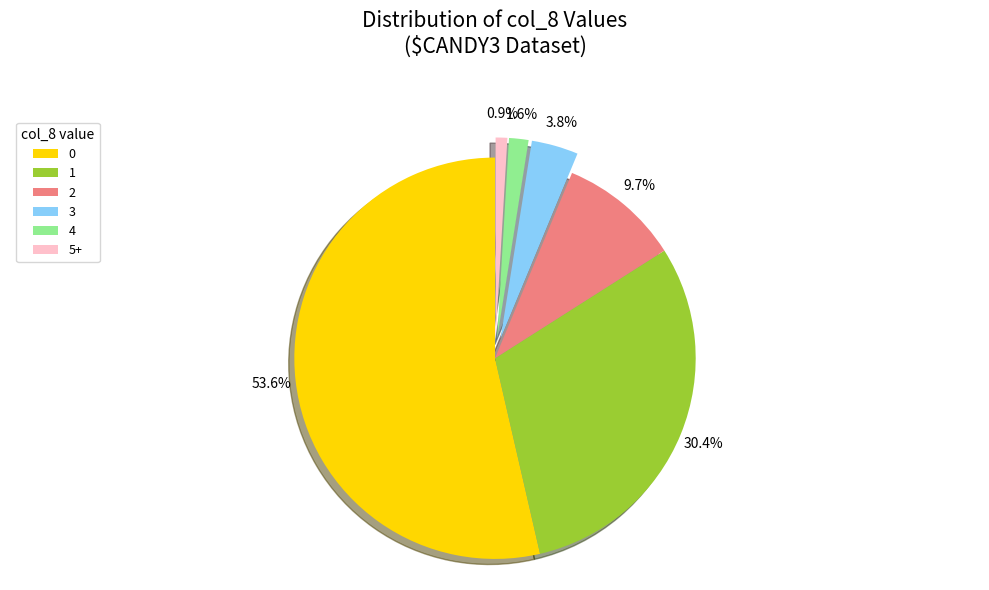

Do 5+ and 3 together represent more than half of the pie?

No